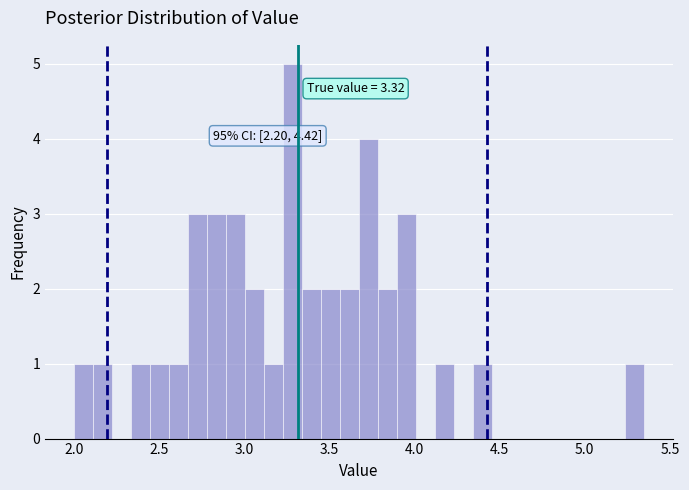

Around what value on the x-axis is the tallest bar? Give the approximate position of its centre, as read against the axis.

3.30